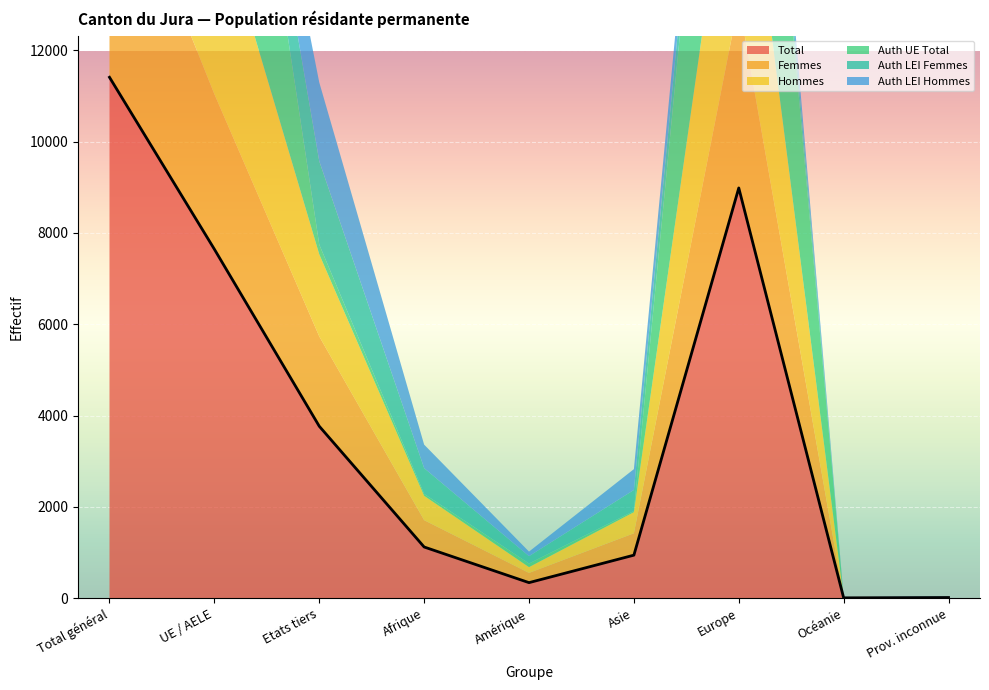

In Auth LEI Femmes, how many points are higher than both neighbors (excluding endpoints)?

2